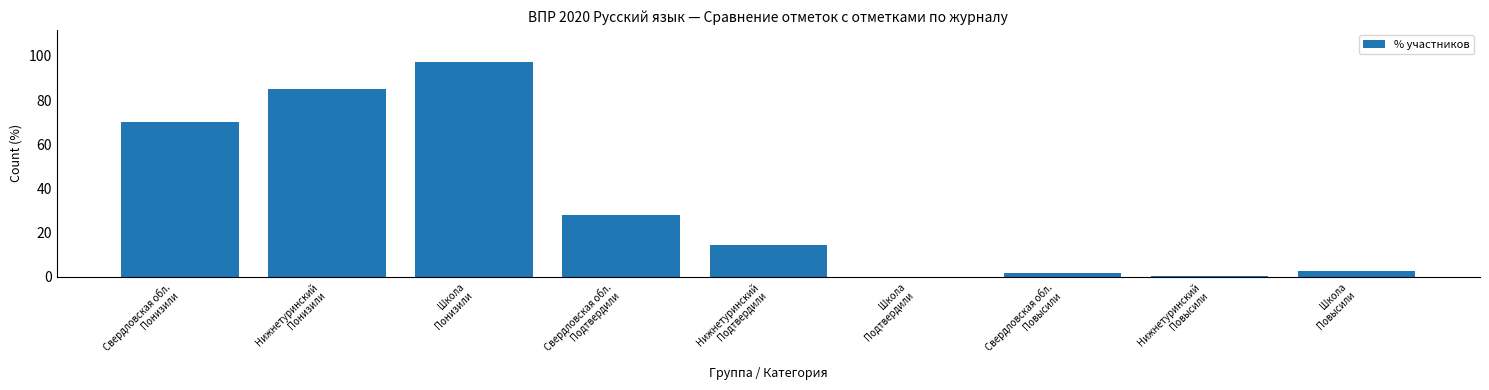

What is the greatest value displayed?

97.2